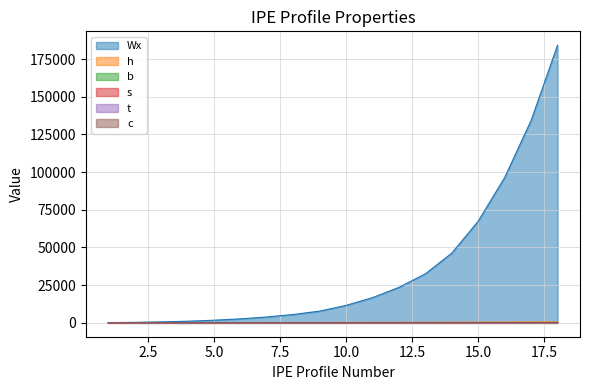

Which has a higher value, 16 or 17?

17